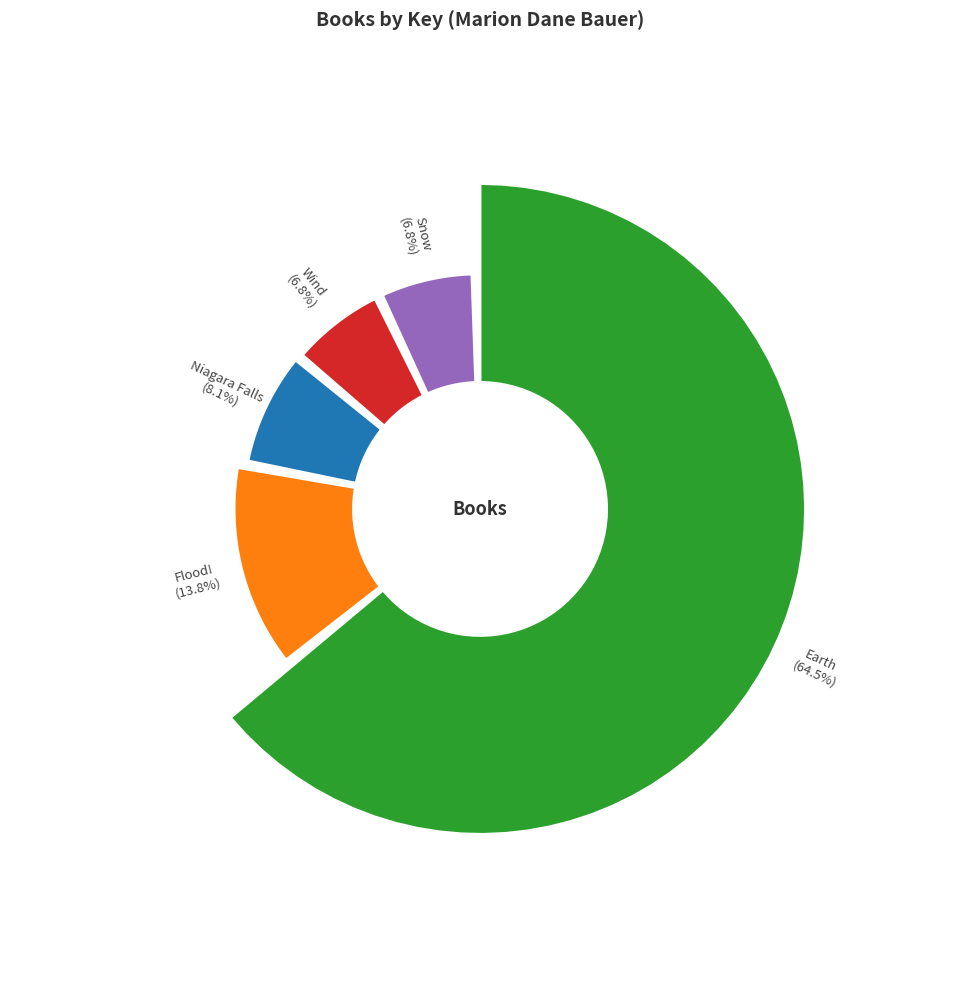

Which has a higher value, Wind or Earth?

Earth